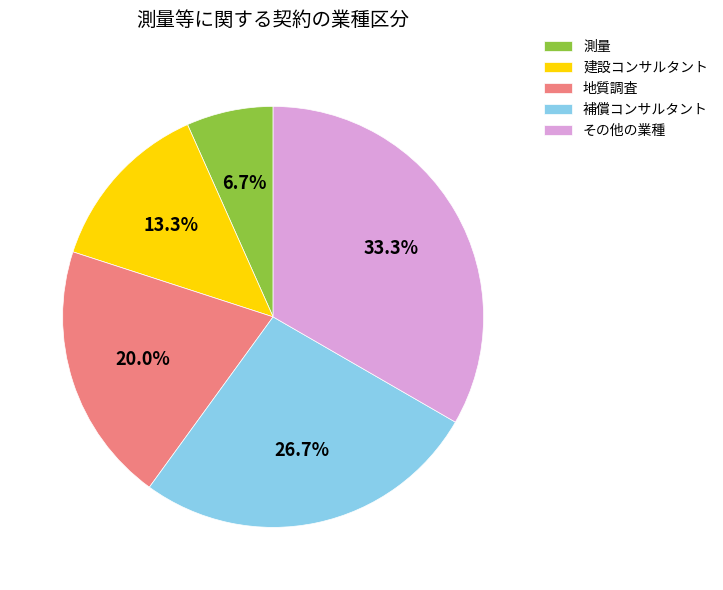

Which category has the biggest portion of the pie?

その他の業種